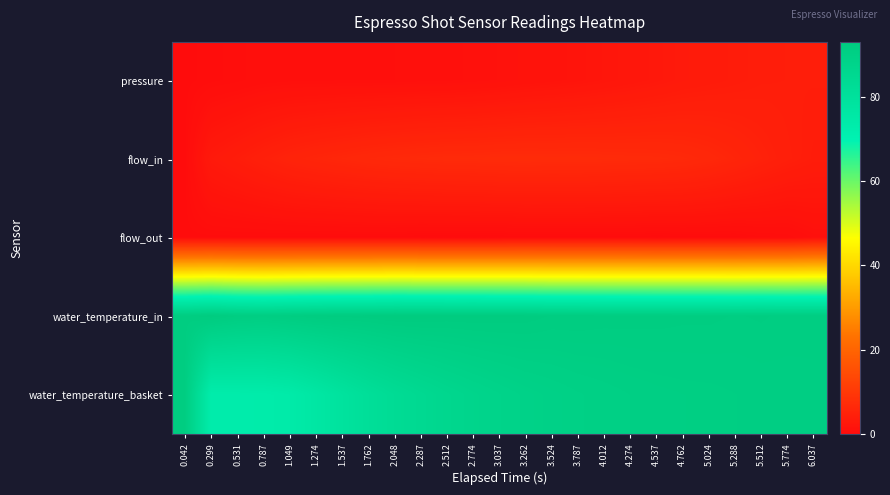

What is the smallest value displayed?

-0.1